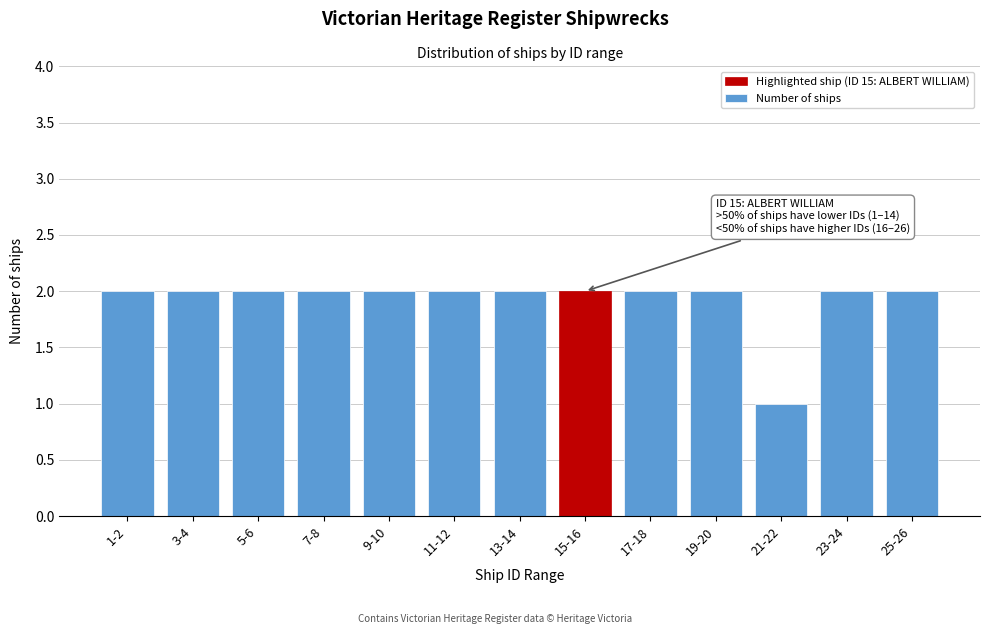

Reading left to right, what are all the values shown in this chart?

2	2	2	2	2	2	2	2	2	2	1	2	2